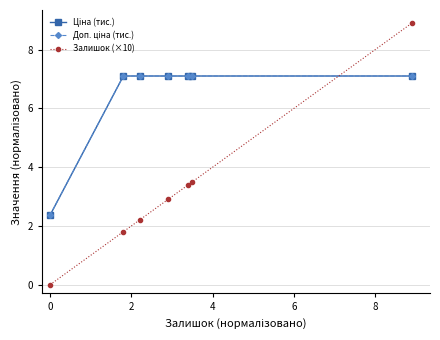

Which series has the largest range (max minus min)?

Залишок (×10)